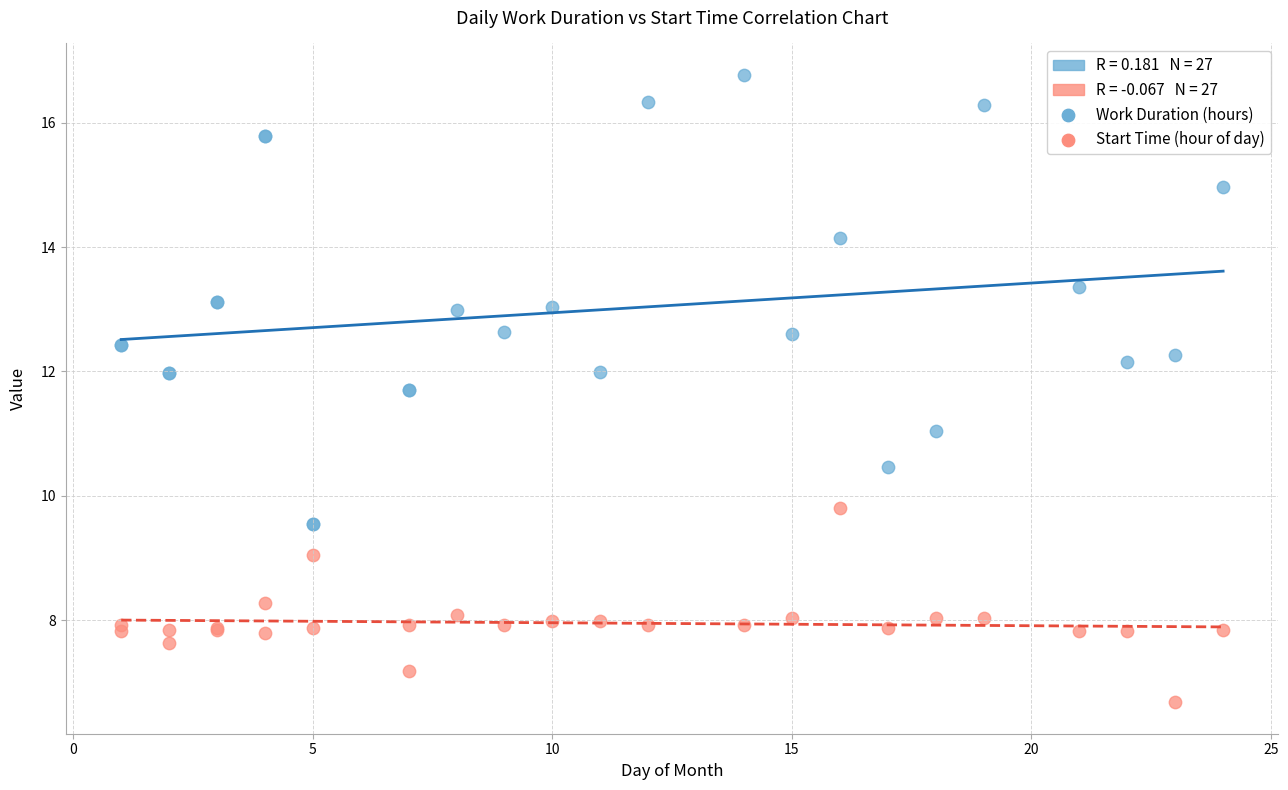

What is the X range (max minus min) for the scatter plot?

23.0